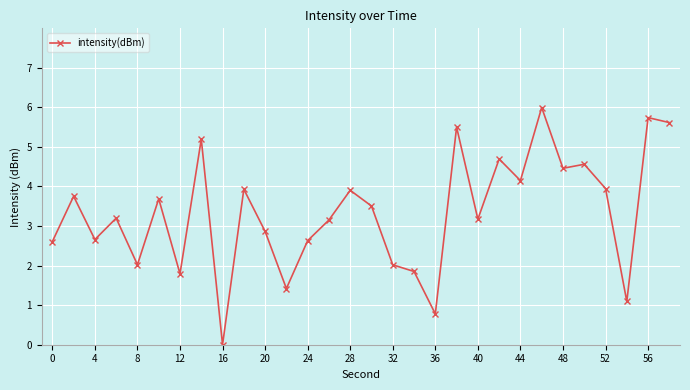

What is the difference between the second highest and minimum values?

5.7